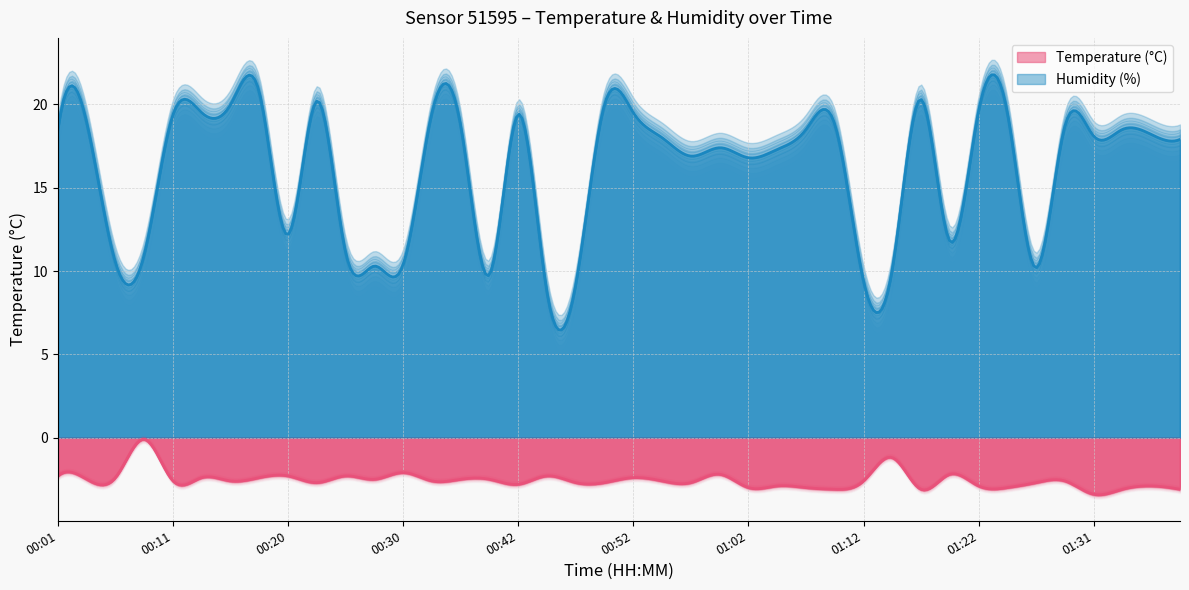

What is the smallest value displayed?

-3.4